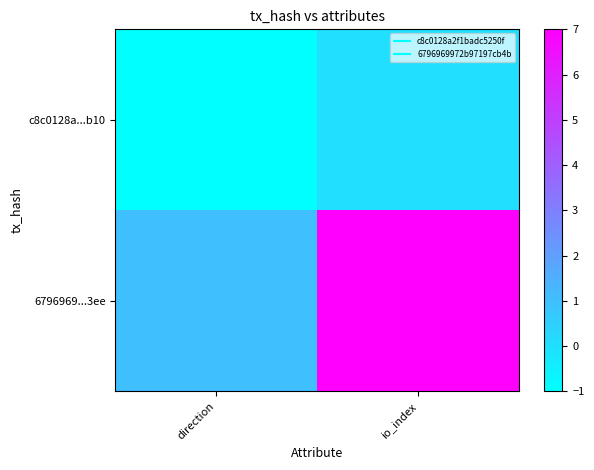

Rank the series at io_index from lowest to highest value.

c8c0128a...b10, 6796969...3ee